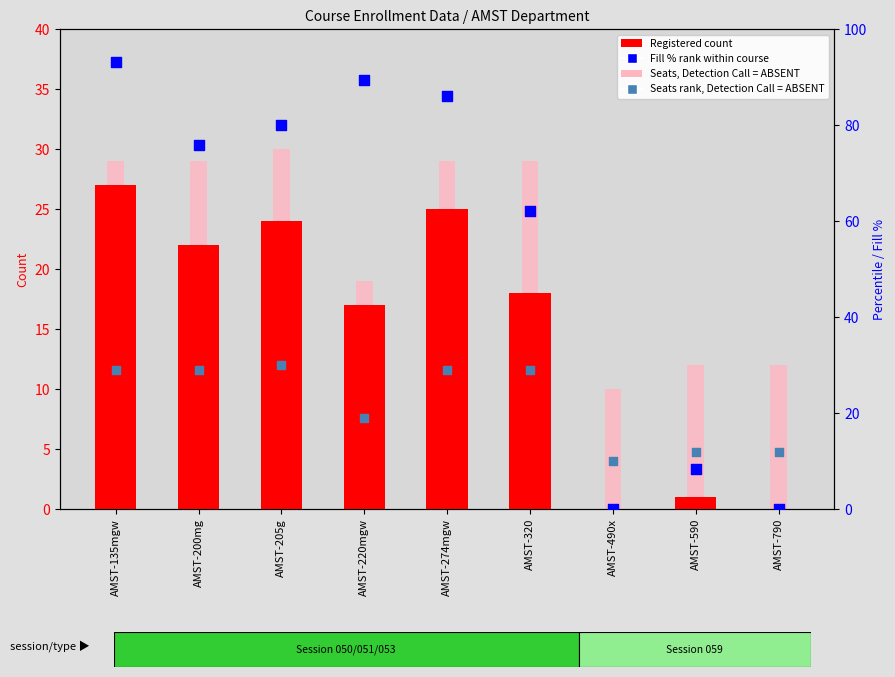

Which series has the largest Y range (max minus min)?

Fill % rank